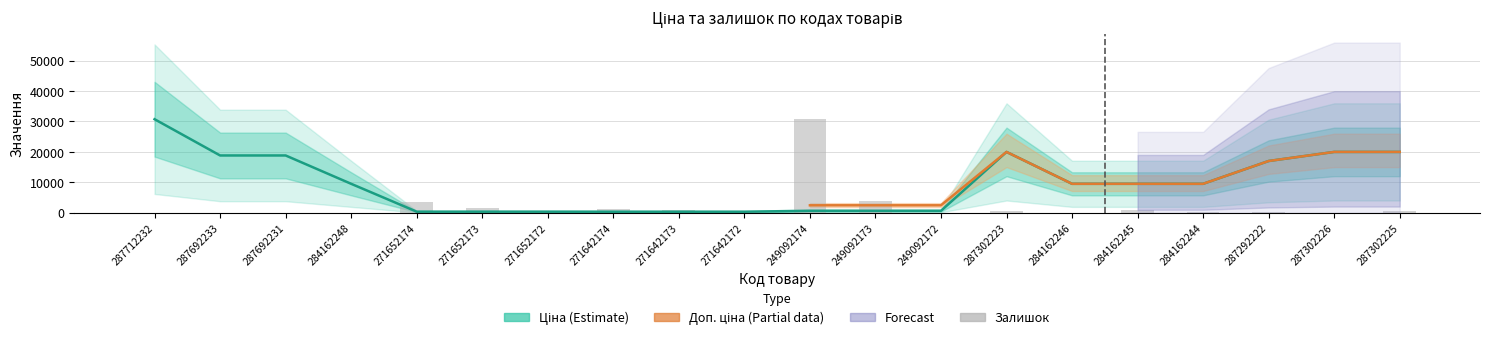

How many data points does each series have?

20